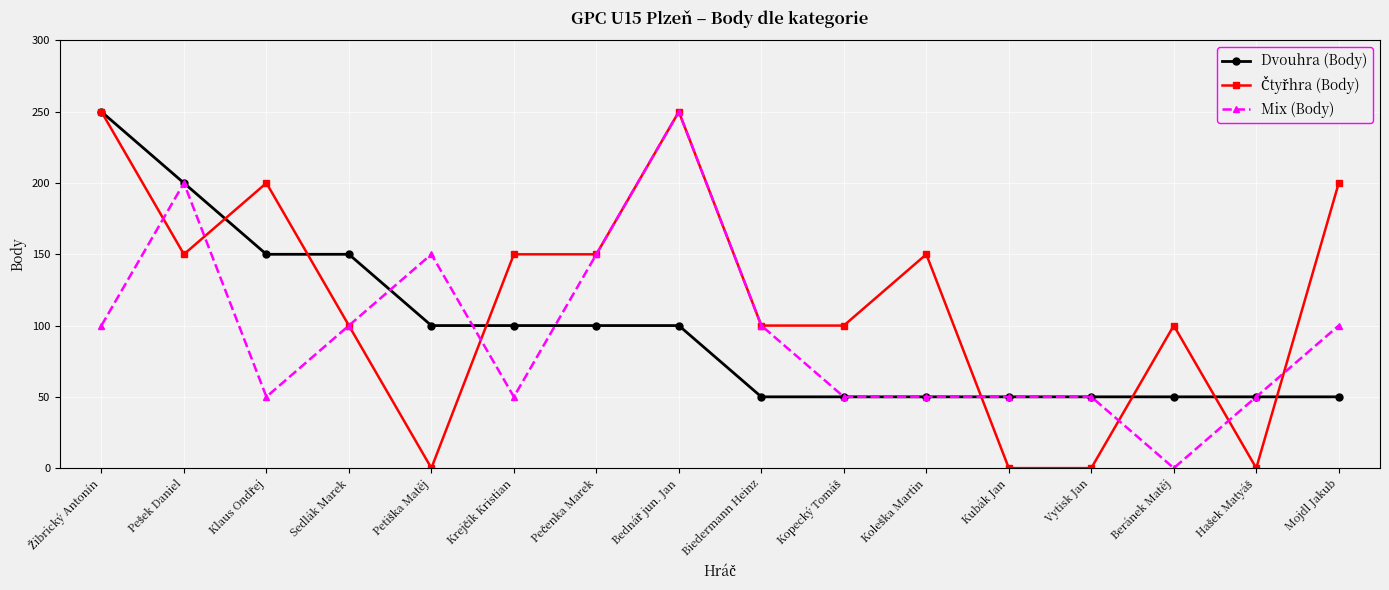

True or false: Mix (Body) has more than 2 points higher than both neighbors.

True